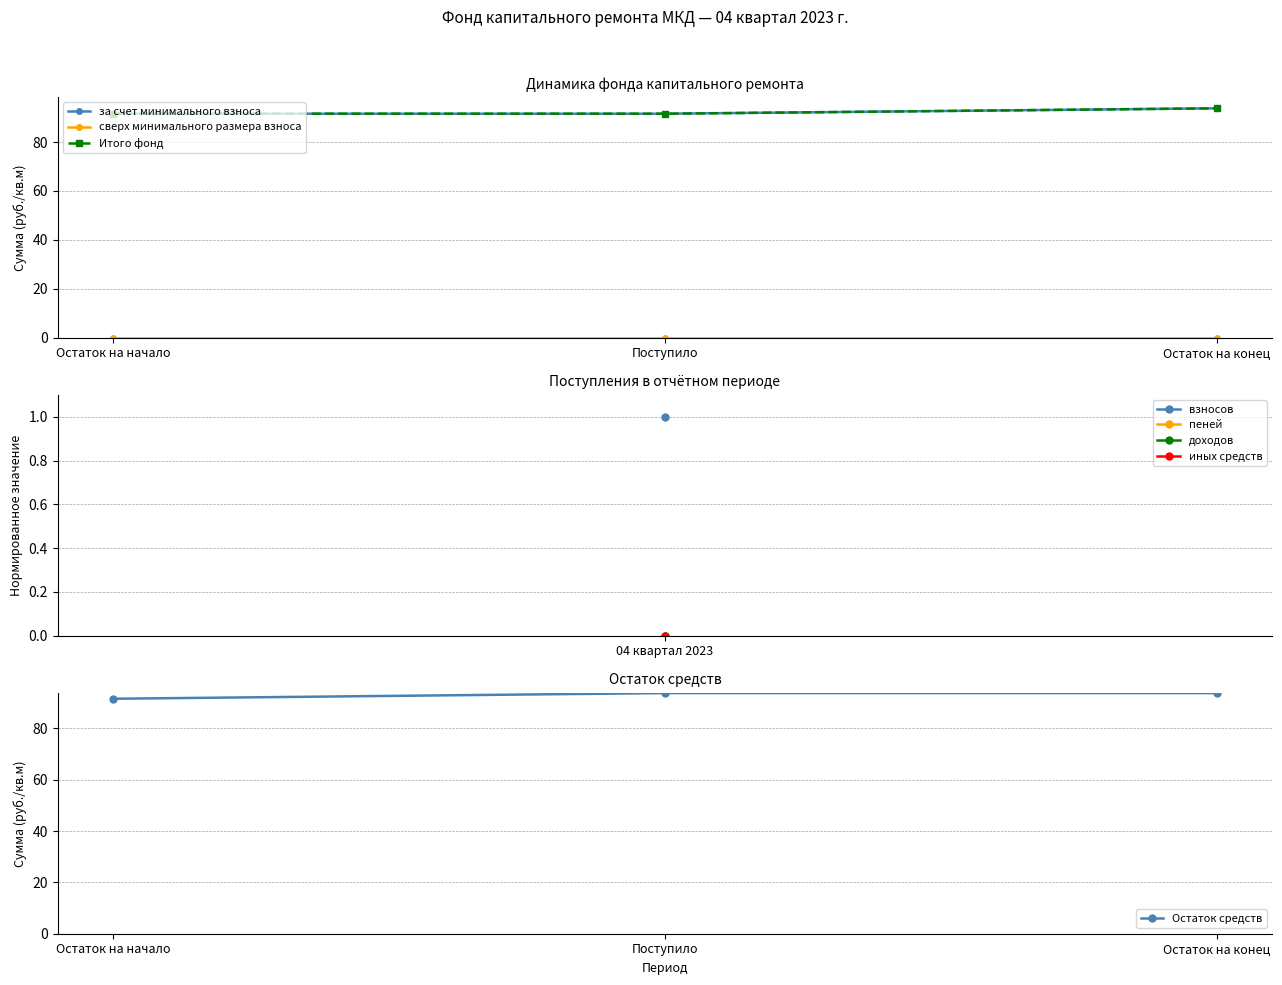

True or false: Остаток средств has a value of 91.6 at Остаток на начало.

True